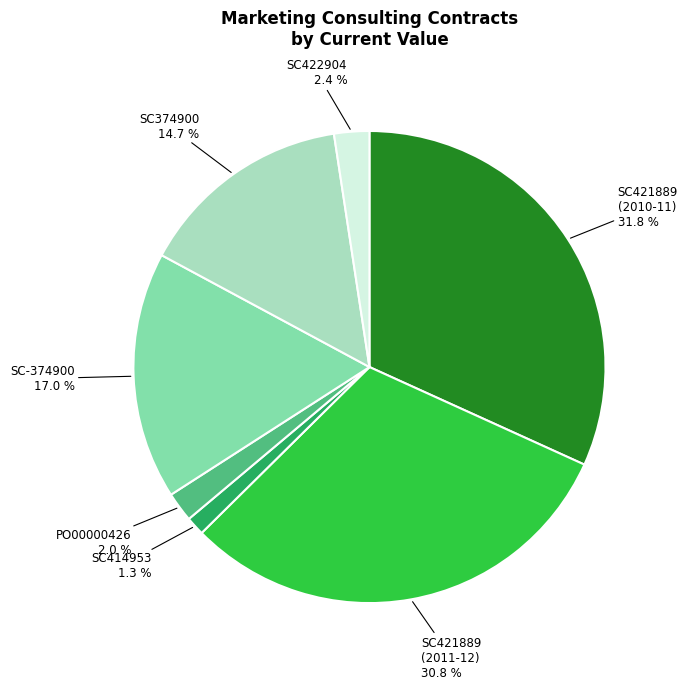

Count the number of slices in the pie.

7